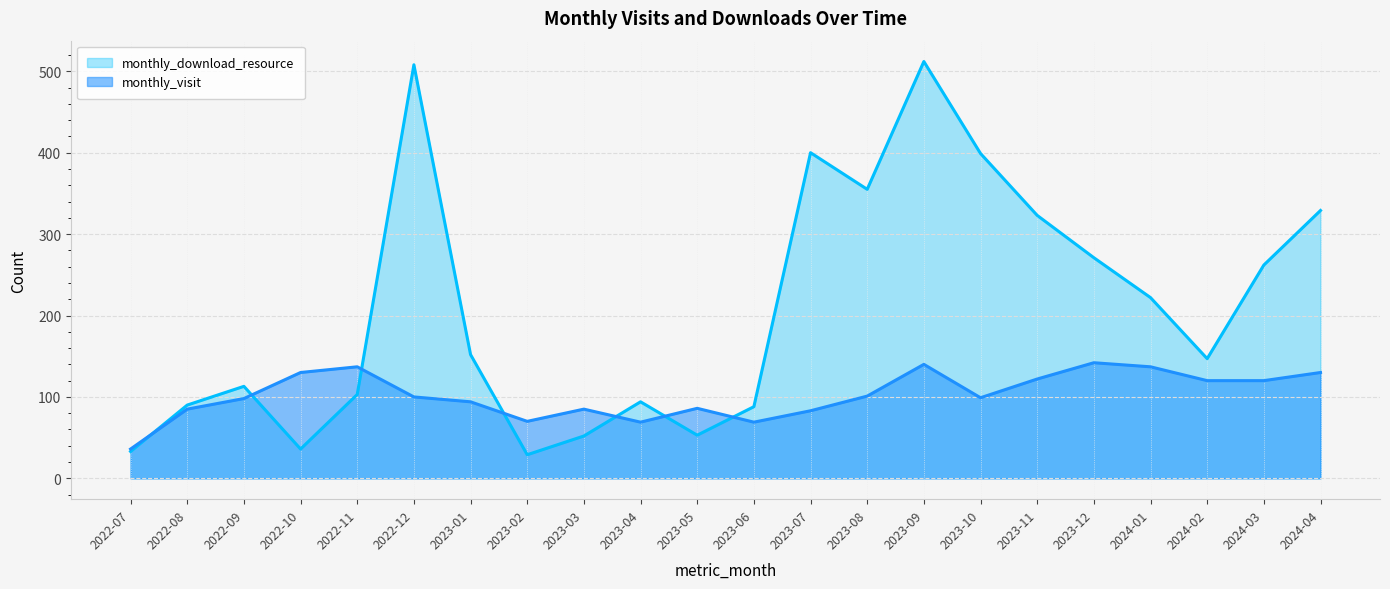

What is the approximate value of monthly_download_resource at 2024-02, to the nearest 10?

150